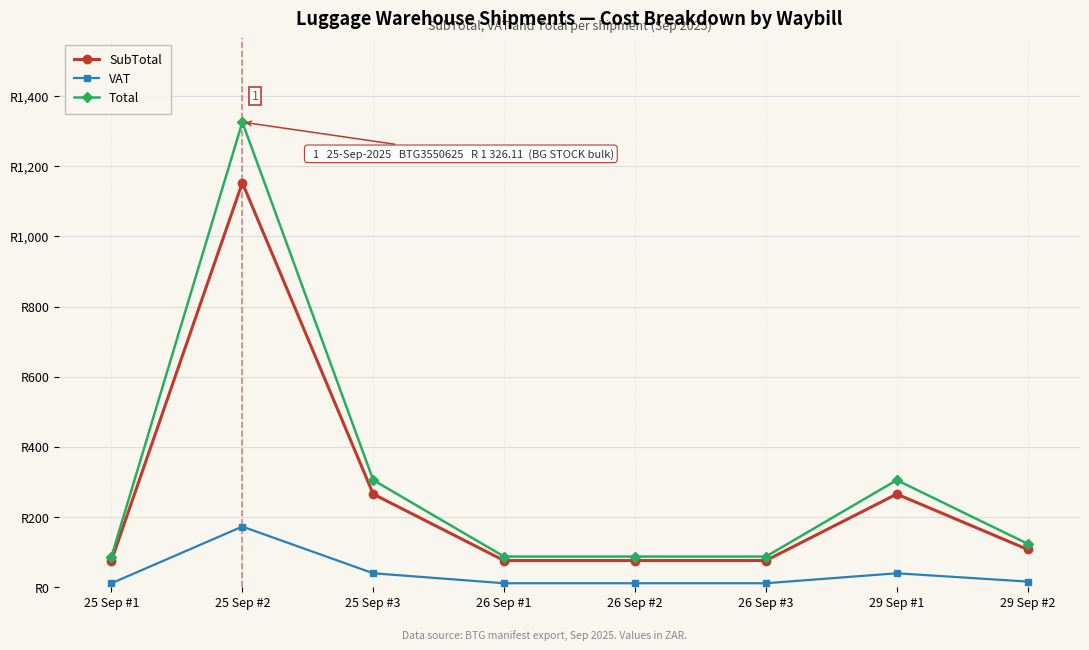

Is this an area chart (filled region under the line)?

No